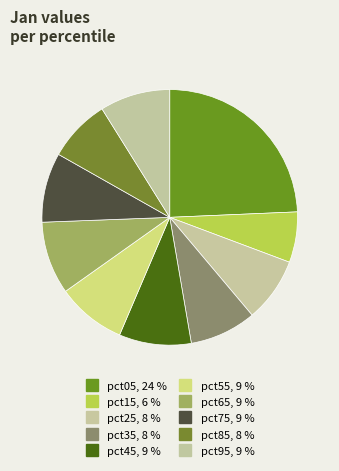

To the nearest percent, what percentage of the pie is pct05?

24%